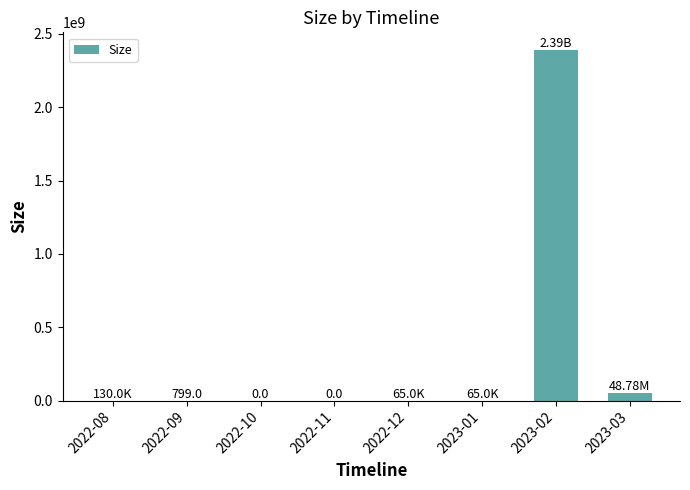

What is the sum of all values?

2439795397